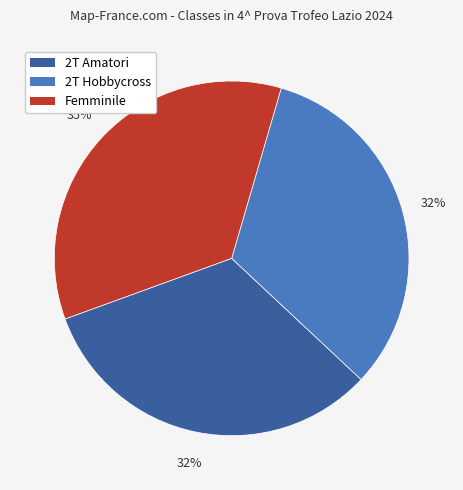

The Femminile slice represents 35% of the pie. True or false?

True